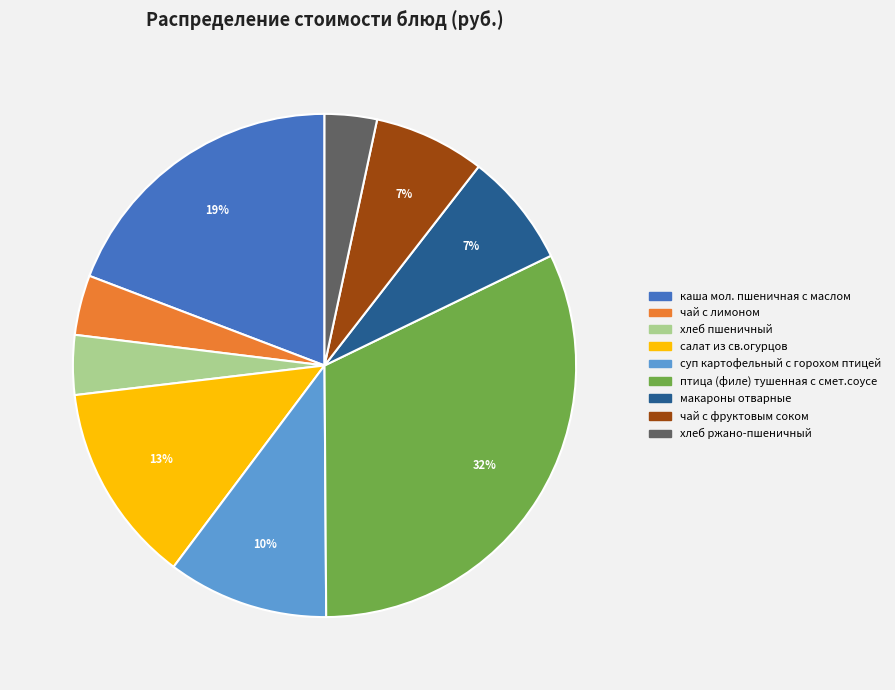

What is the largest slice in the pie chart?

птица (филе) тушенная с смет.соусе